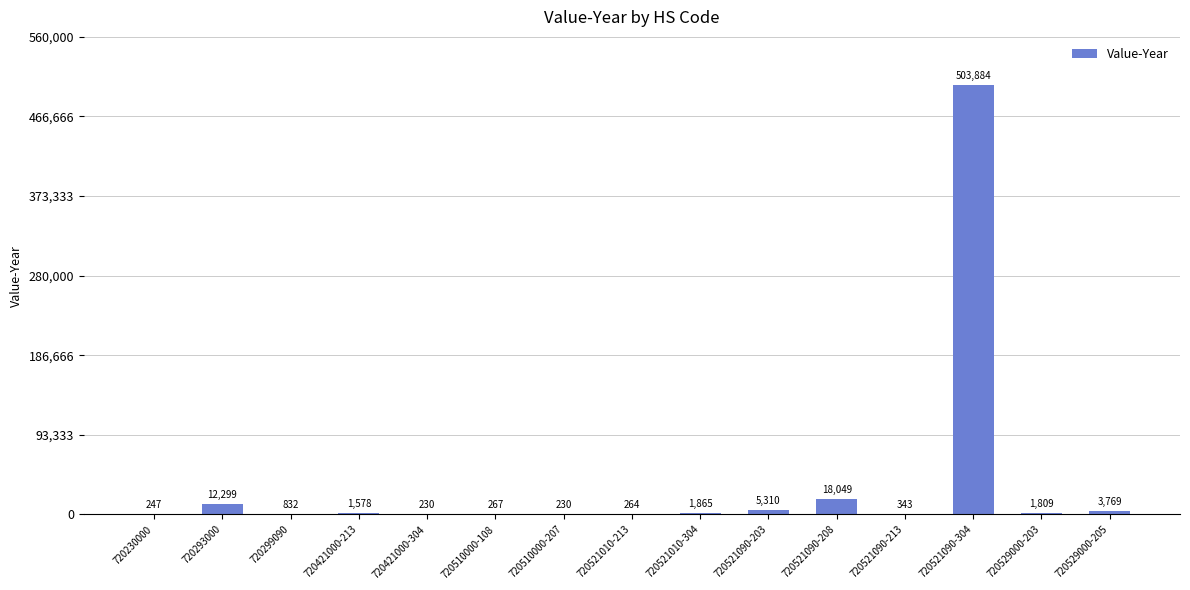

Reading right to left, list all the values displayed in this chart.

3769	1809	503884	343	18049	5310	1865	264	230	267	230	1578	832	12299	247